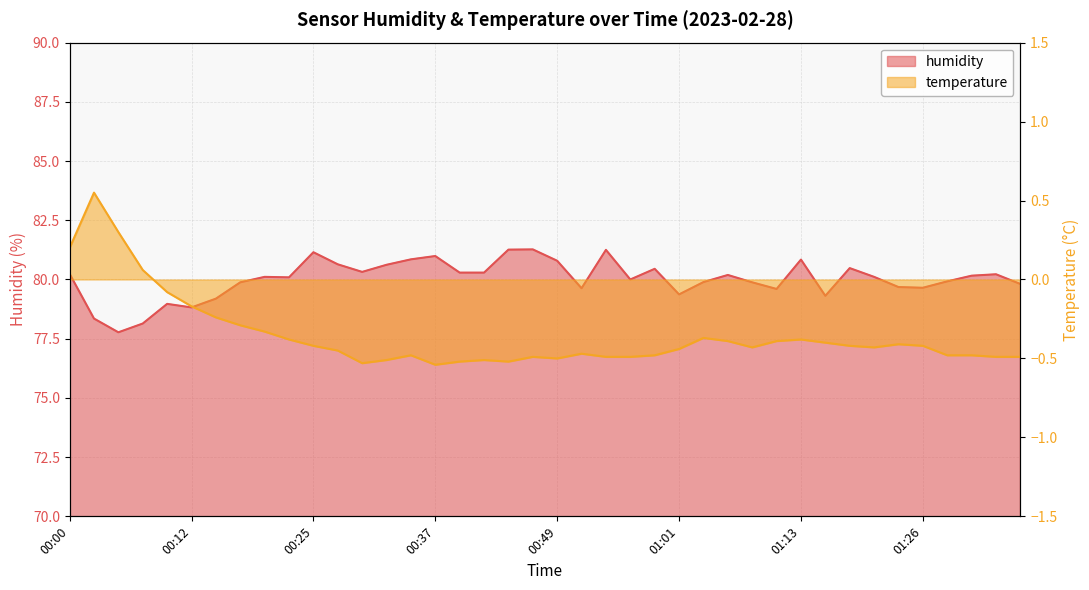

How many lines are shown in the chart?

2